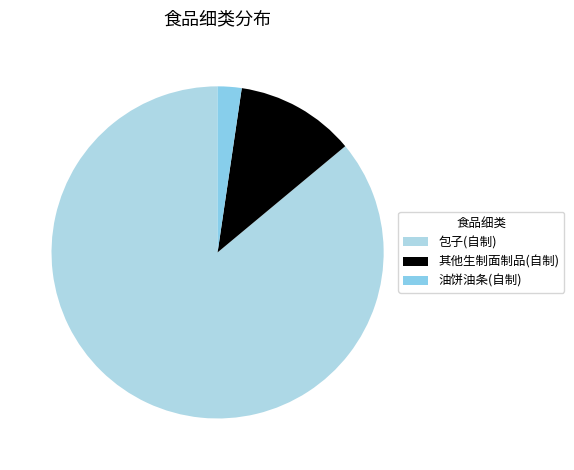

Rank the categories by value from highest to lowest.

包子(自制), 其他生制面制品(自制), 油饼油条(自制)